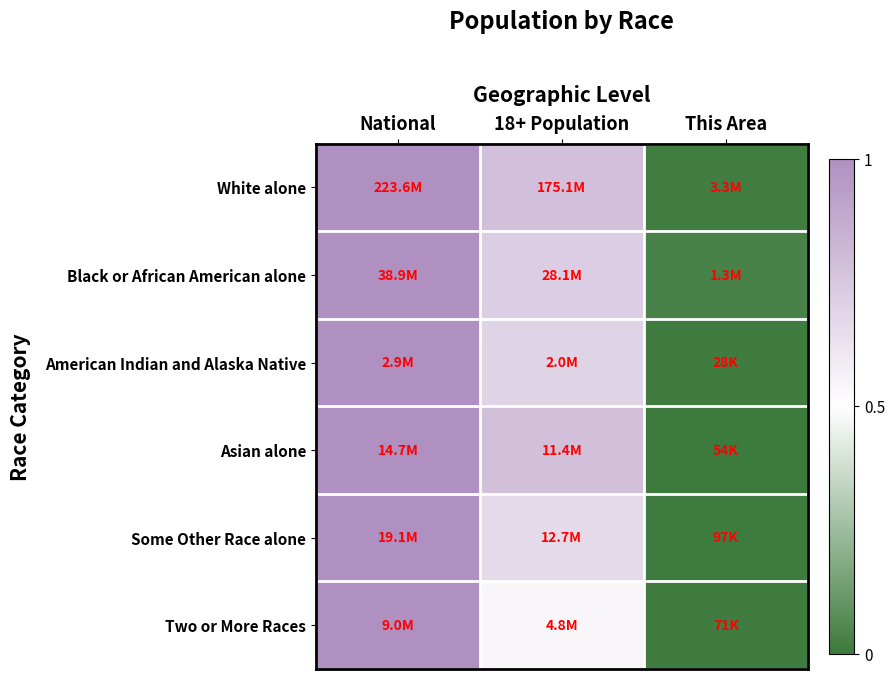

Which has a higher value, This Area or National?

National